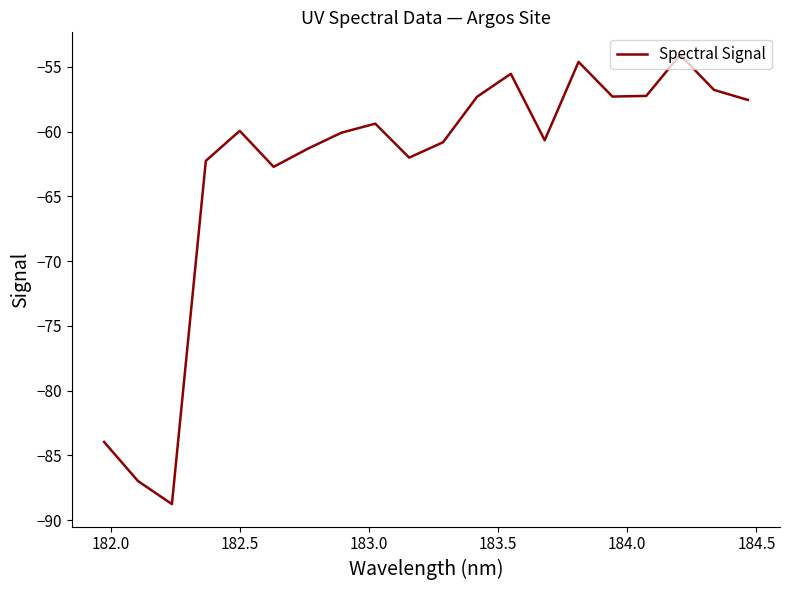

What is the smallest value displayed?

-88.8